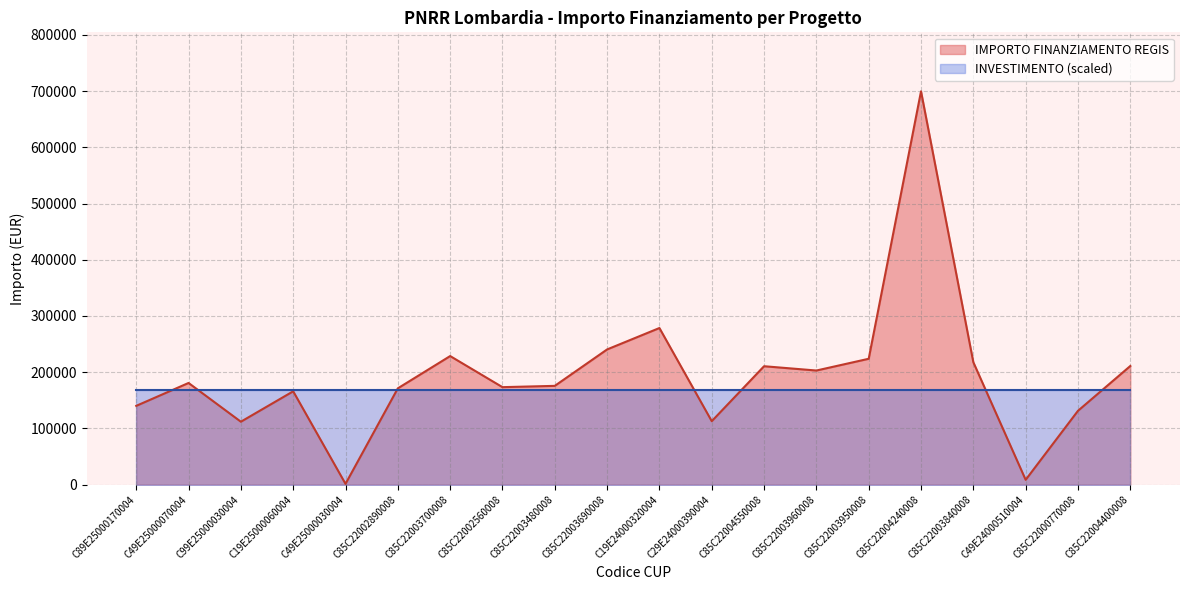

At which label is the value closest to 350467?

C19E24000320004